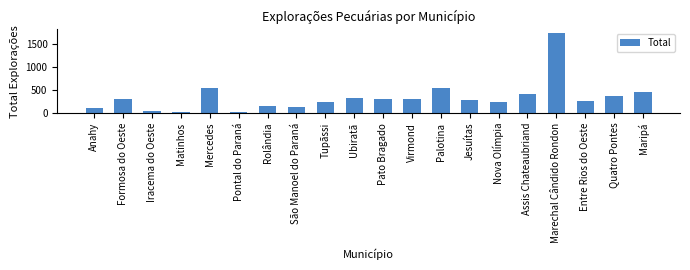

What value does the data have at Tupãssi?

246